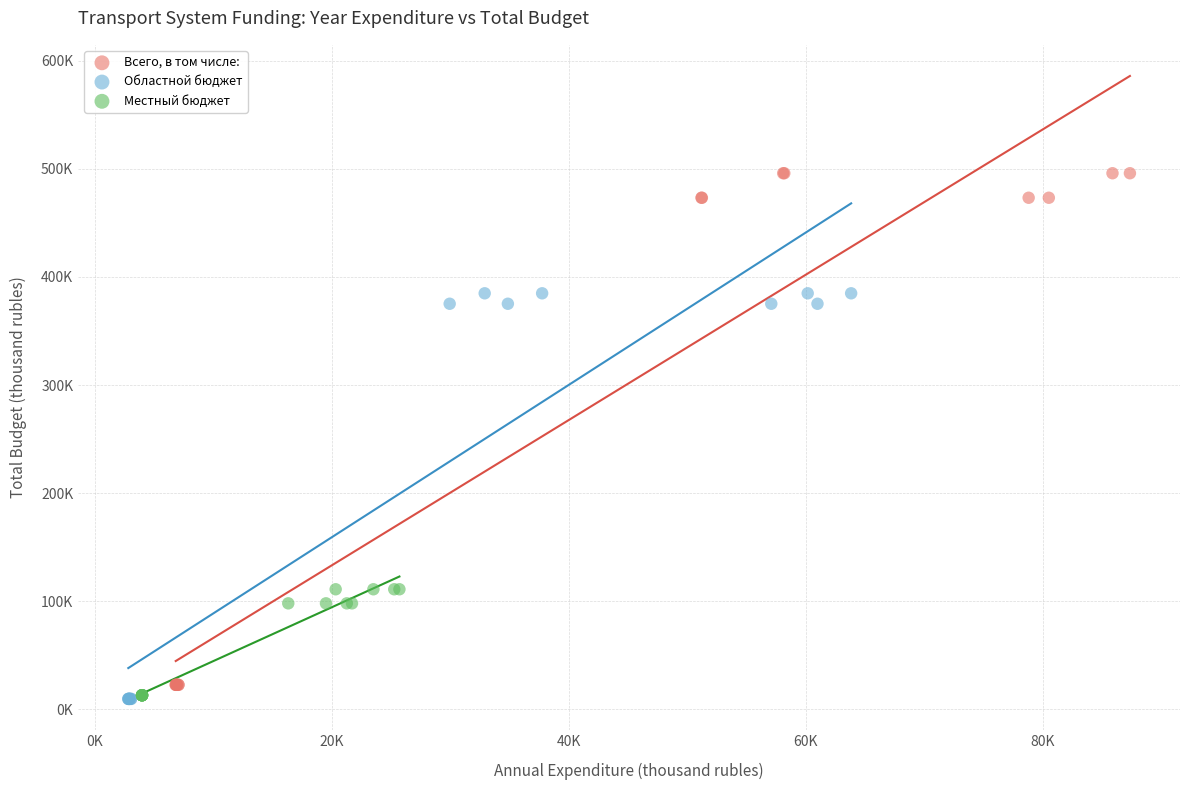

What are all the series names shown in the legend?

Всего, в том числе:, Областной бюджет, Местный бюджет